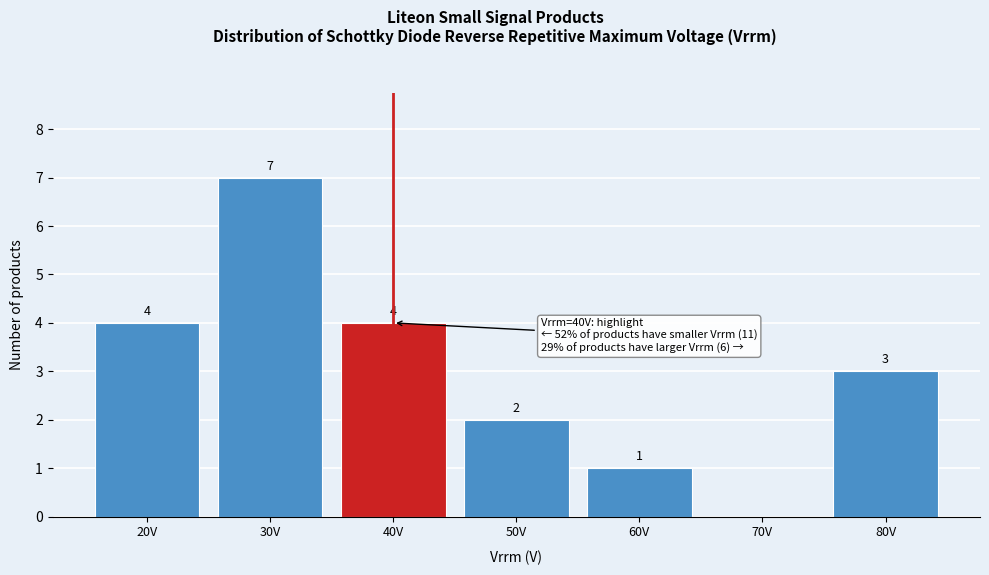

Reading left to right, what are all the values shown in this chart?

20V=4	30V=7	40V=4	50V=2	60V=1	70V=0	80V=3